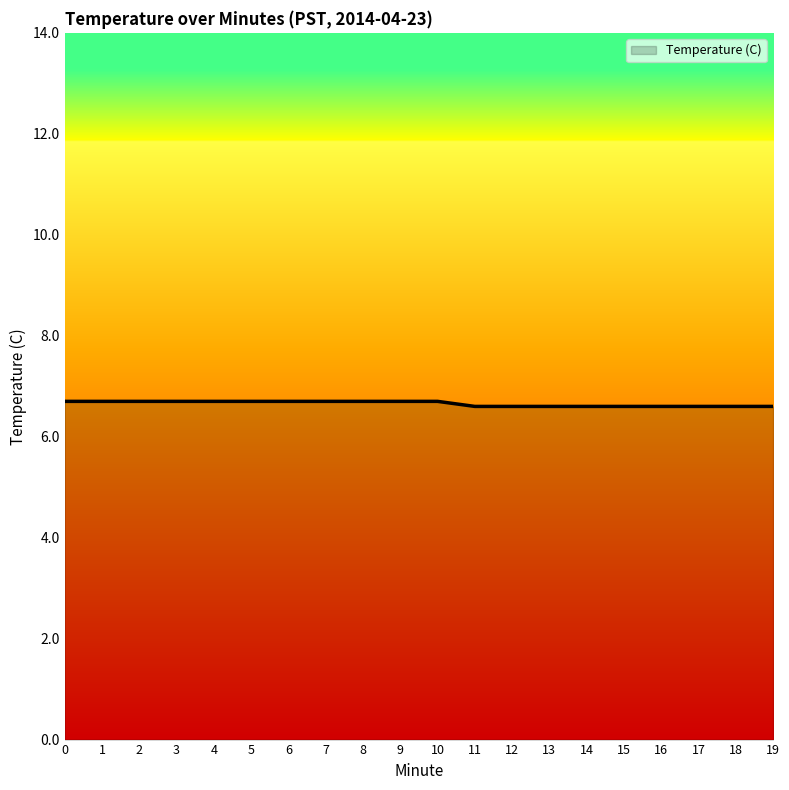

The value at 17 is 3.6. True or false?

False